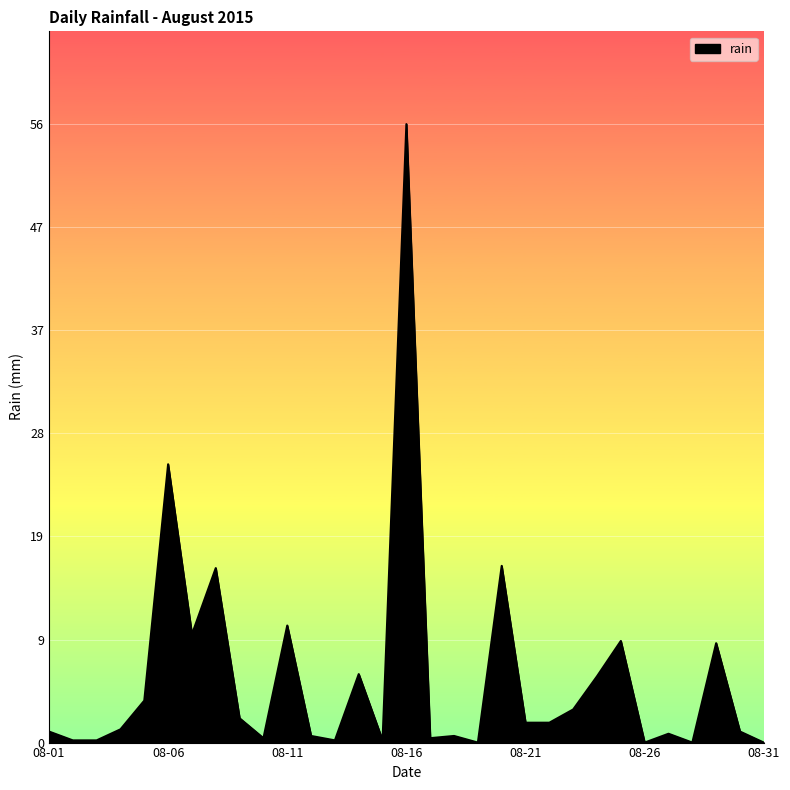

What is the difference between the maximum and minimum values?

56.0